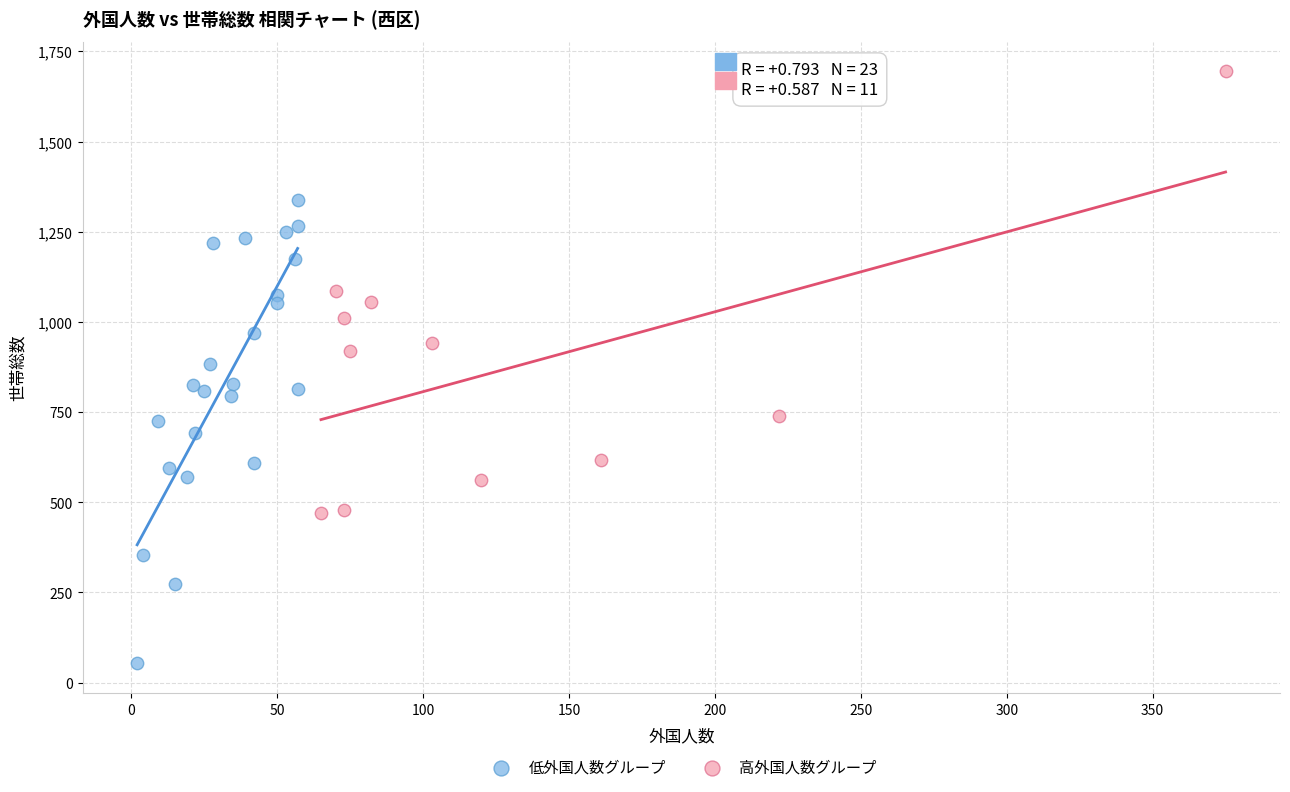

Which series contains the highest Y value?

高外国人数グループ